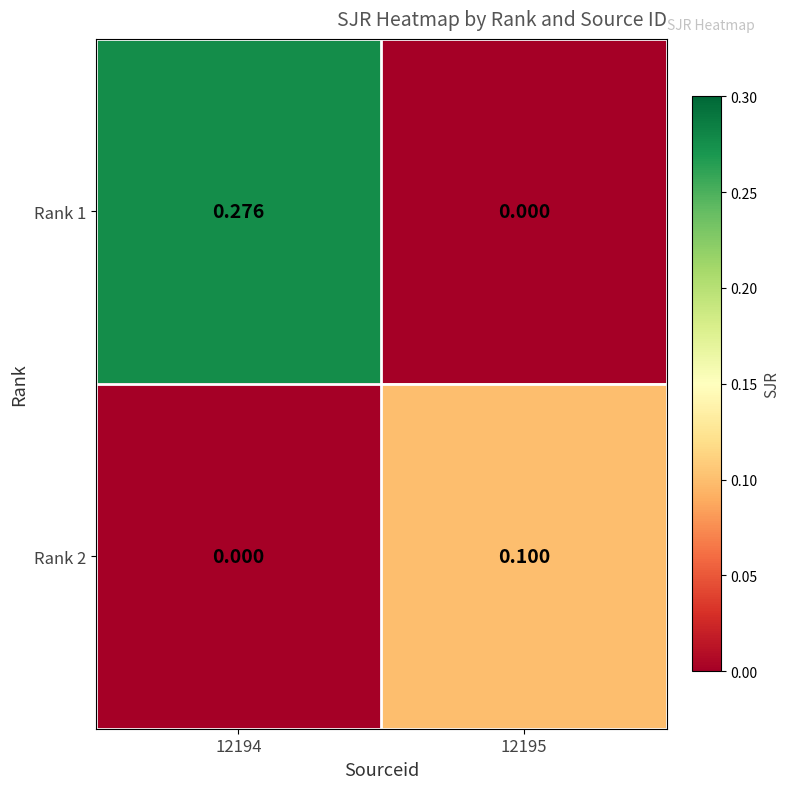

Is the value of Rank 2 at 12194 greater than the value of Rank 1 at 12194?

No